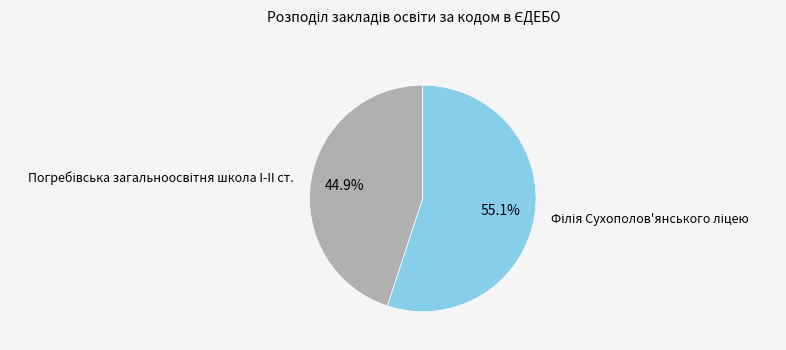

Is there a majority slice in this chart?

Yes